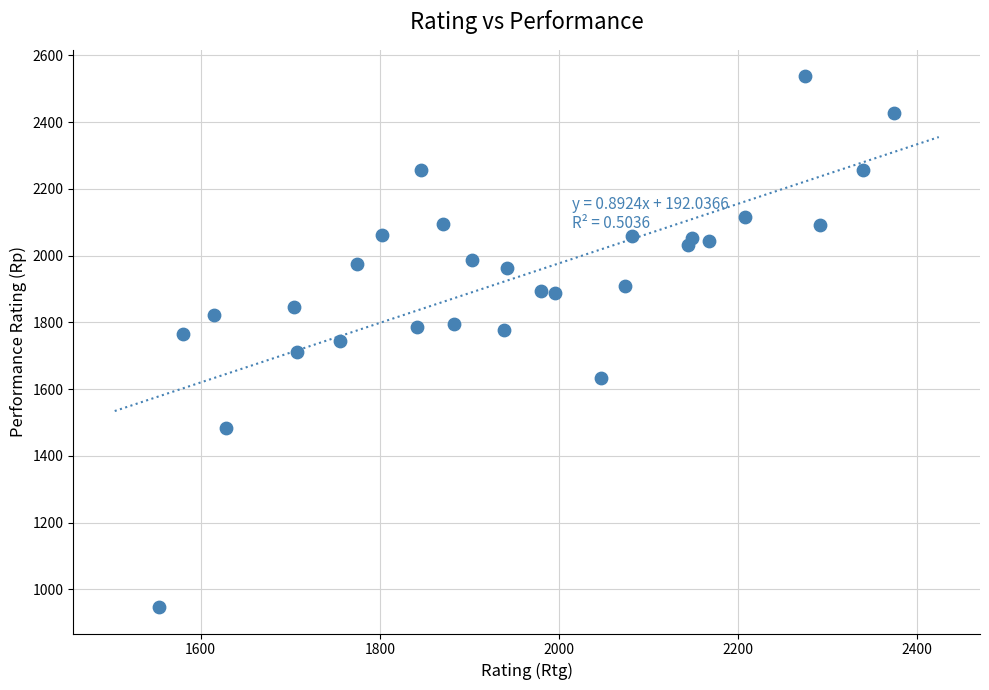

What is the range of X values (max minus min)?

820